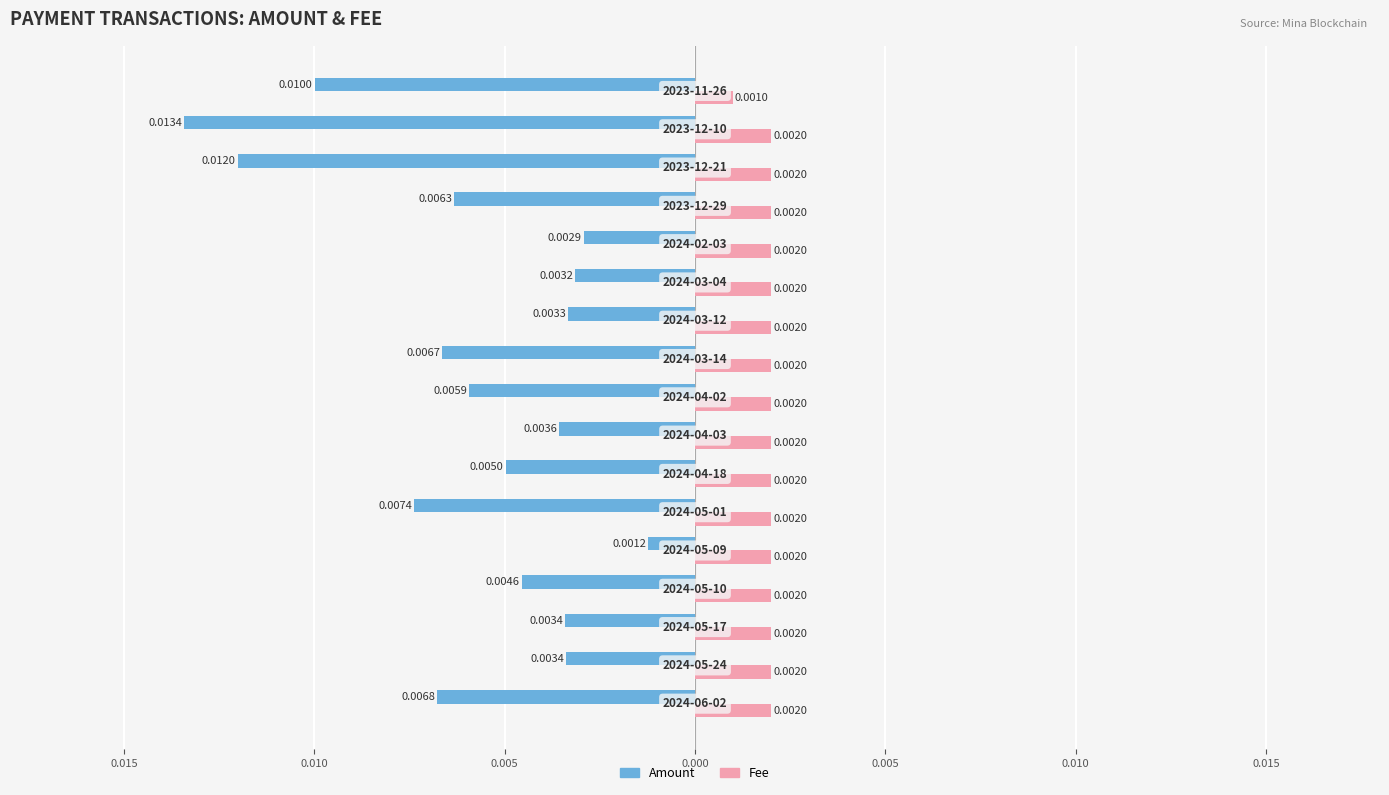

What are all the series names shown in the legend?

Amount, Fee